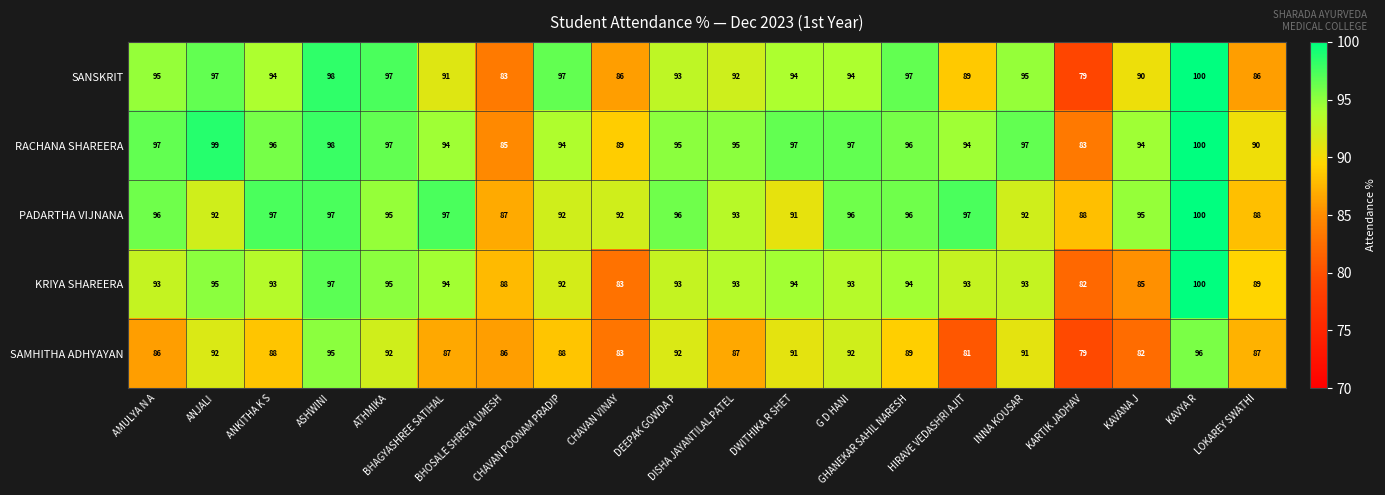

Which series has the largest total across all categories?

RACHANA SHAREERA